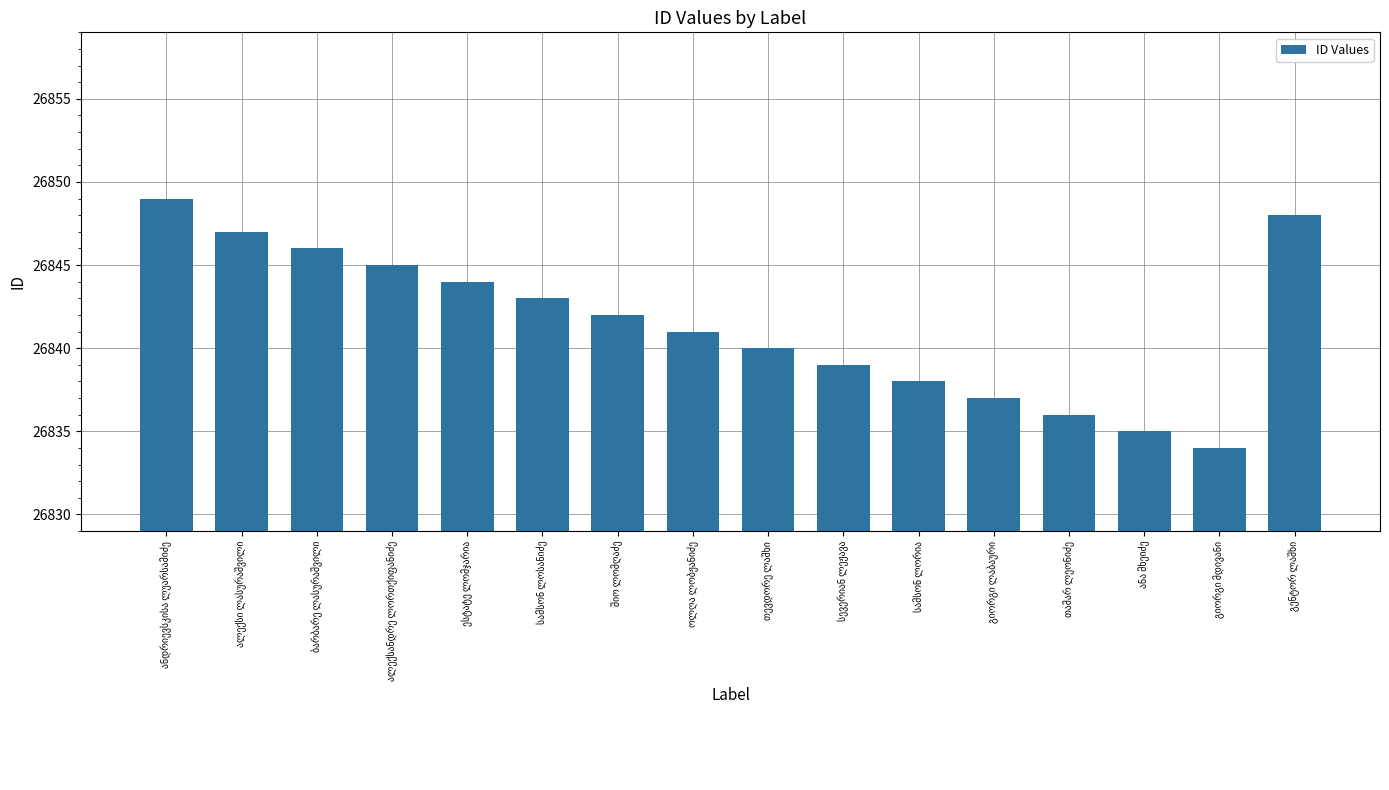

Count the number of data series in this chart.

1